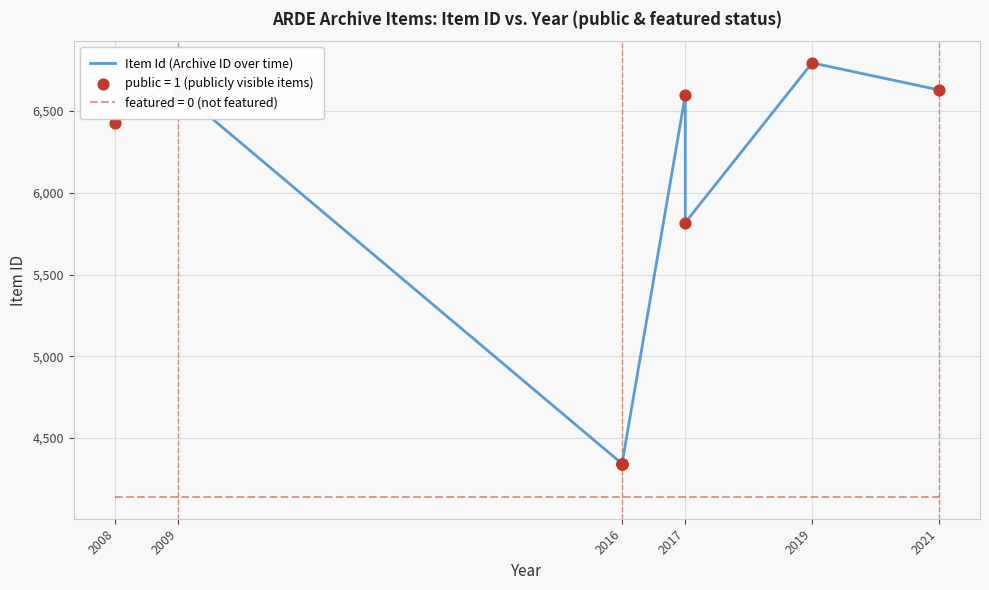

Which has a higher value, 2016 or 2016?

2016